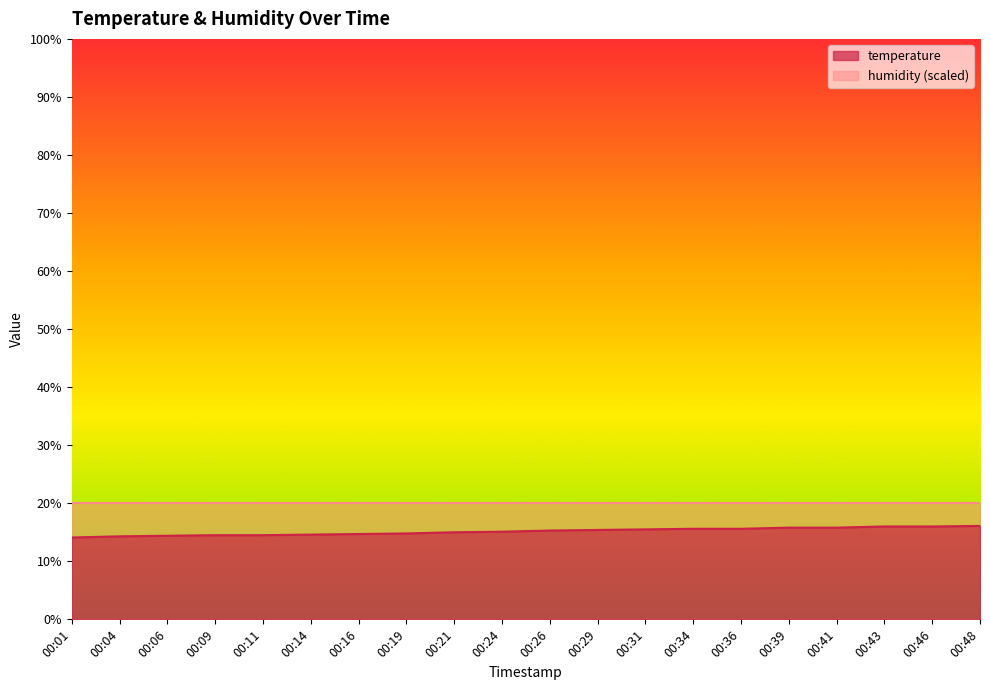

What is the minimum value shown in the chart?

14.1